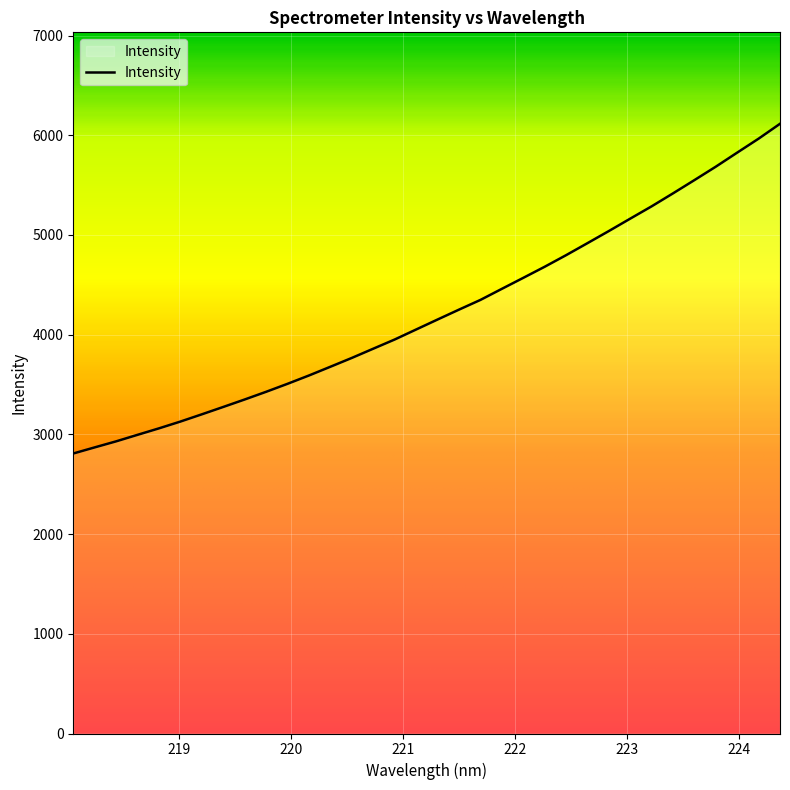

What is the maximum value shown in the chart?

6114.8